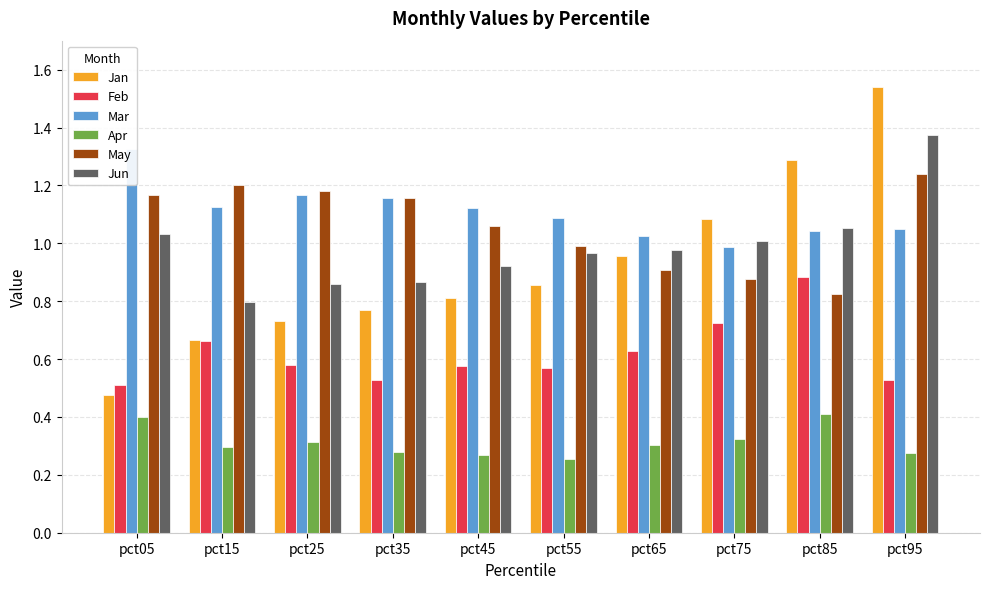

At which category is the sum across all series the highest?

pct95